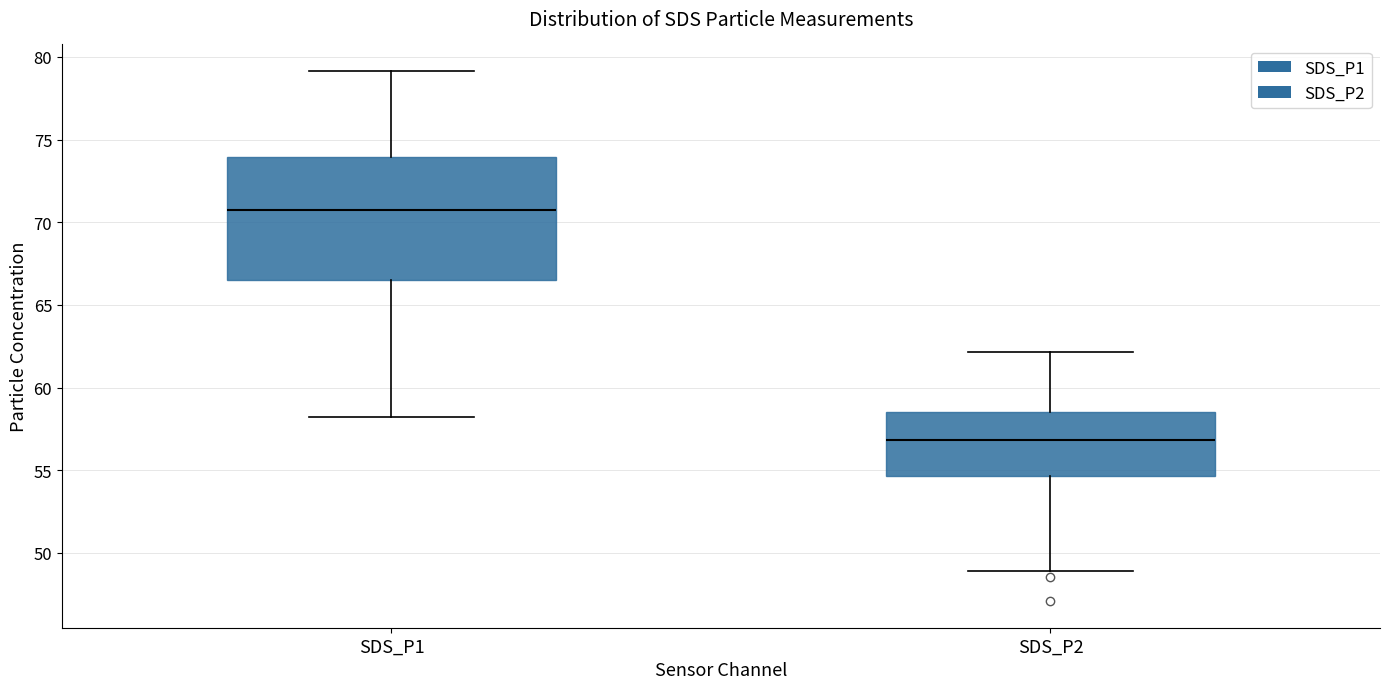

Reading left to right, transcribe this box plot: for each box, give where its median line is, the range the box spans, and where its two whiskers end, as read against the y-axis. The values are not printed on the chart, so give them approximately, as read against the axis.

SDS_P1: median 70.5, box 66.5 to 74.0, whiskers 58.5 to 79.0
SDS_P2: median 57.0, box 54.5 to 58.5, whiskers 49.0 to 62.0